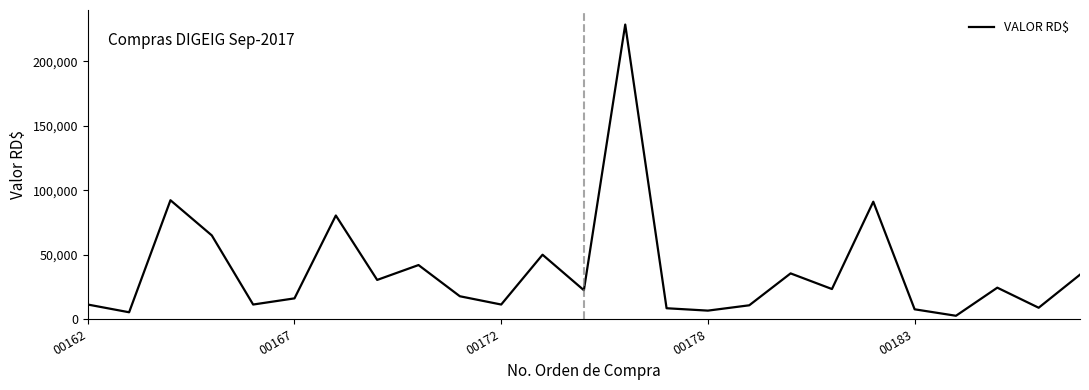

What is the difference between the maximum and second lowest values?

223484.0